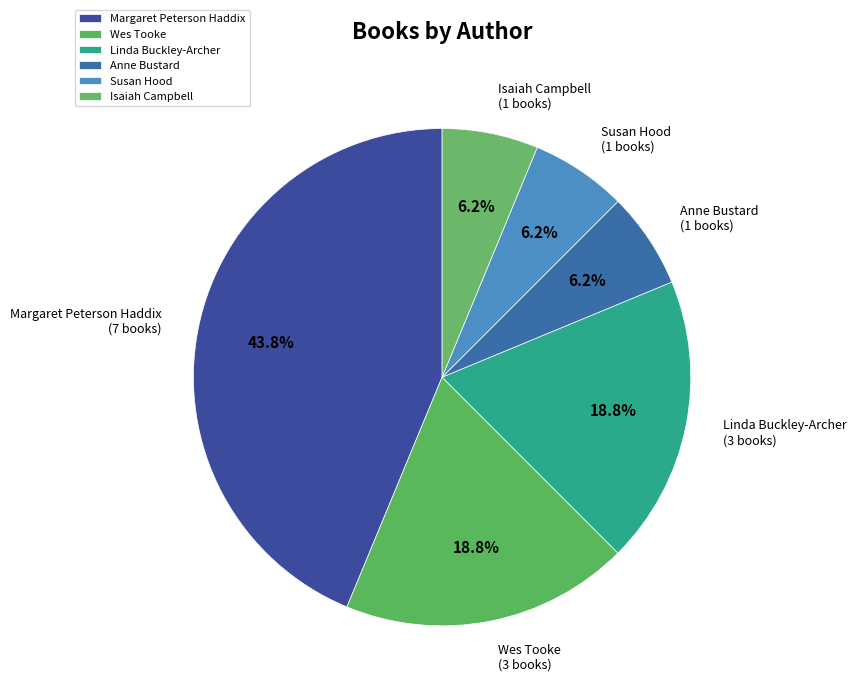

Which slice is the largest?

Margaret Peterson Haddix